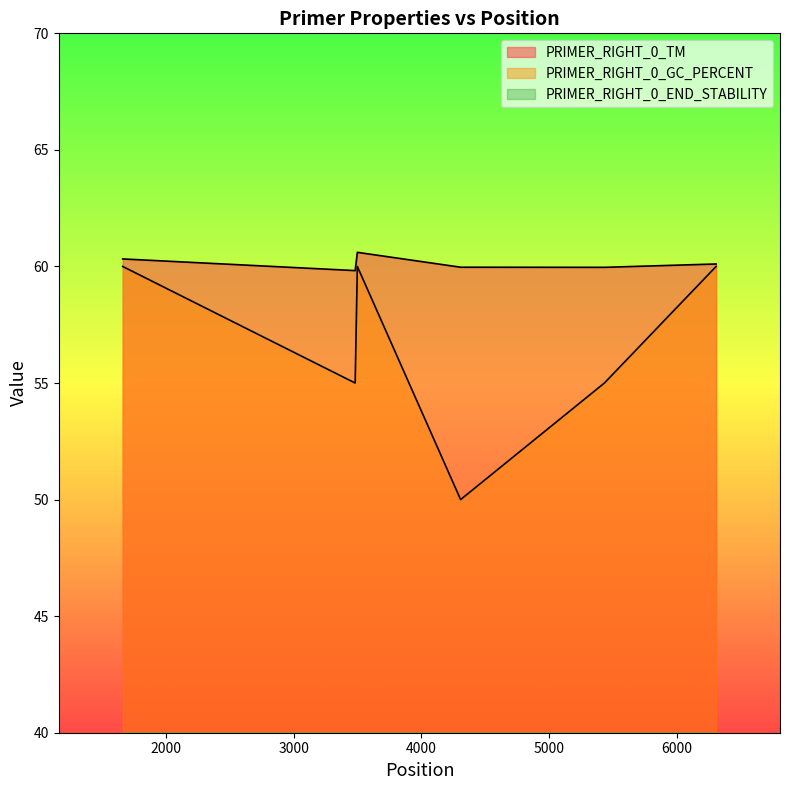

At which category does PRIMER_RIGHT_0_GC_PERCENT reach its first local valley?

3481